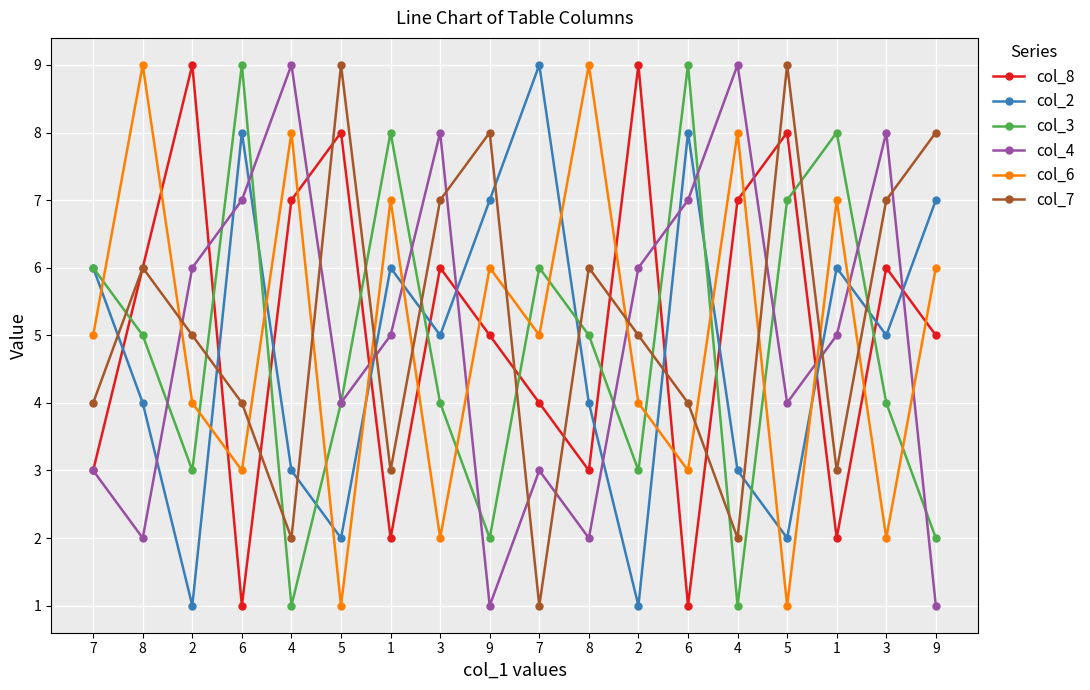

What are all the series names shown in the legend?

col_8, col_2, col_3, col_4, col_6, col_7